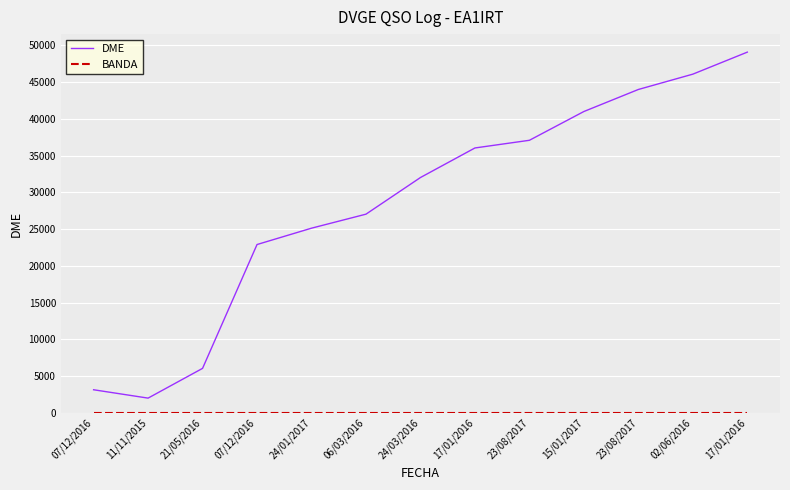

How many lines are shown in the chart?

2